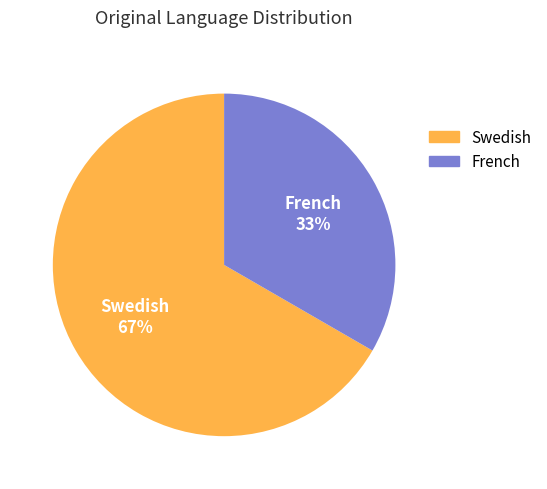

To the nearest percent, what is the combined percentage of Swedish and French?

100%